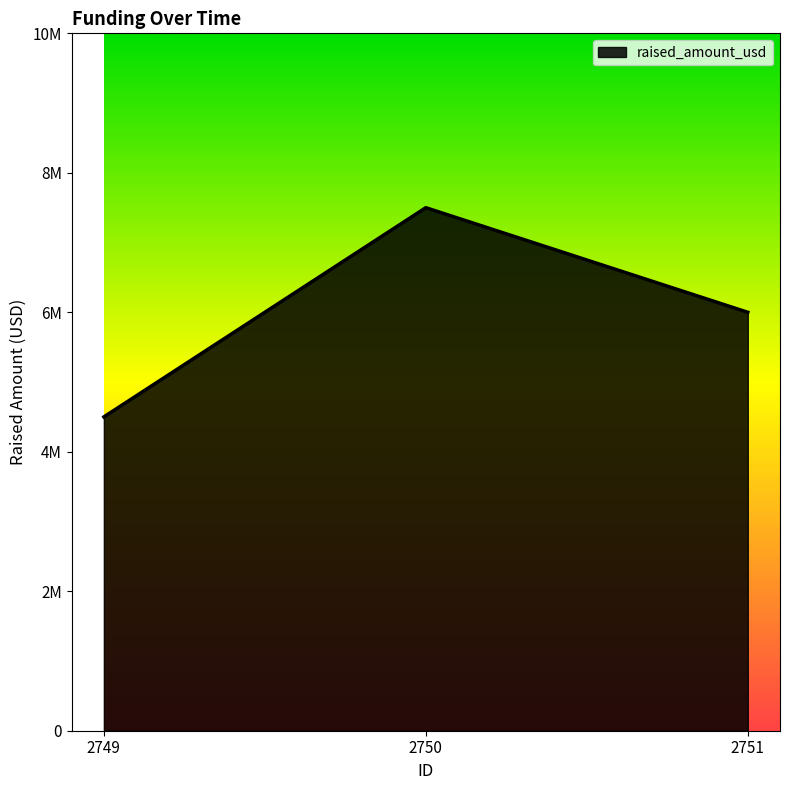

Rank the categories by value from lowest to highest.

2749, 2751, 2750